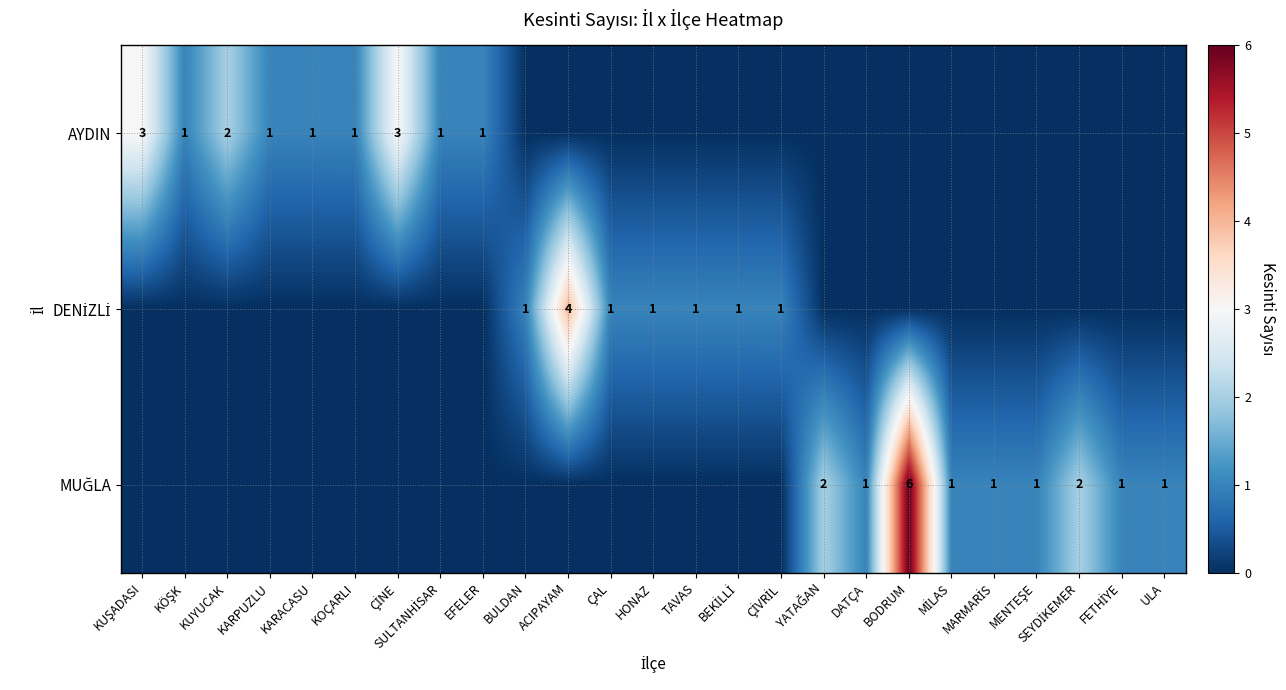

Rank the series by their average value, from highest to lowest.

MUĞLA, AYDIN, DENİZLİ